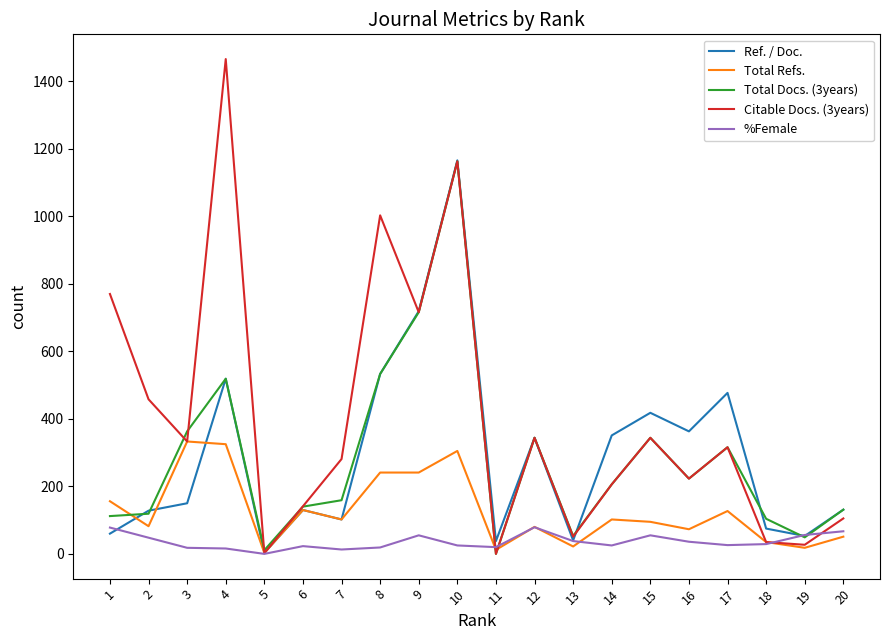

Which series has the largest range (max minus min)?

Citable Docs. (3years)